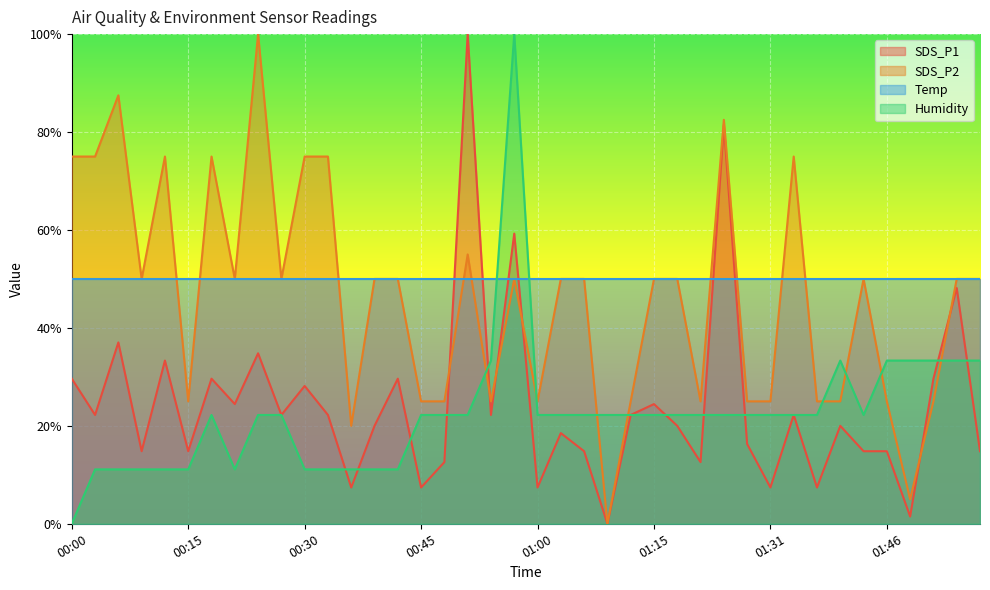

What is the sum of all Humidity values?

9.0